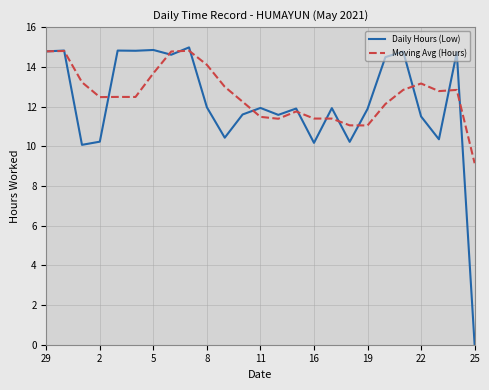

Which series has the largest range (max minus min)?

Daily Hours (Low)